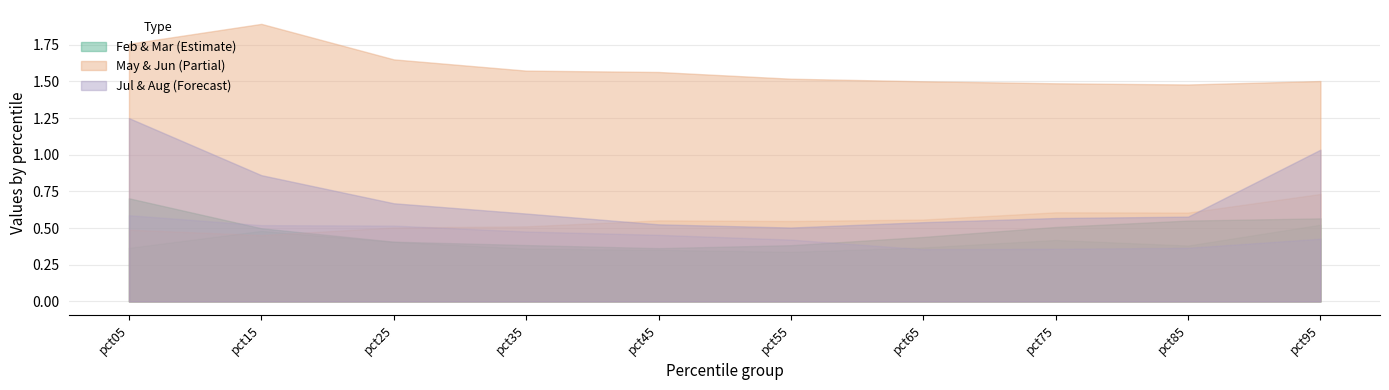

At how many categories does at least one series exceed 1?

10